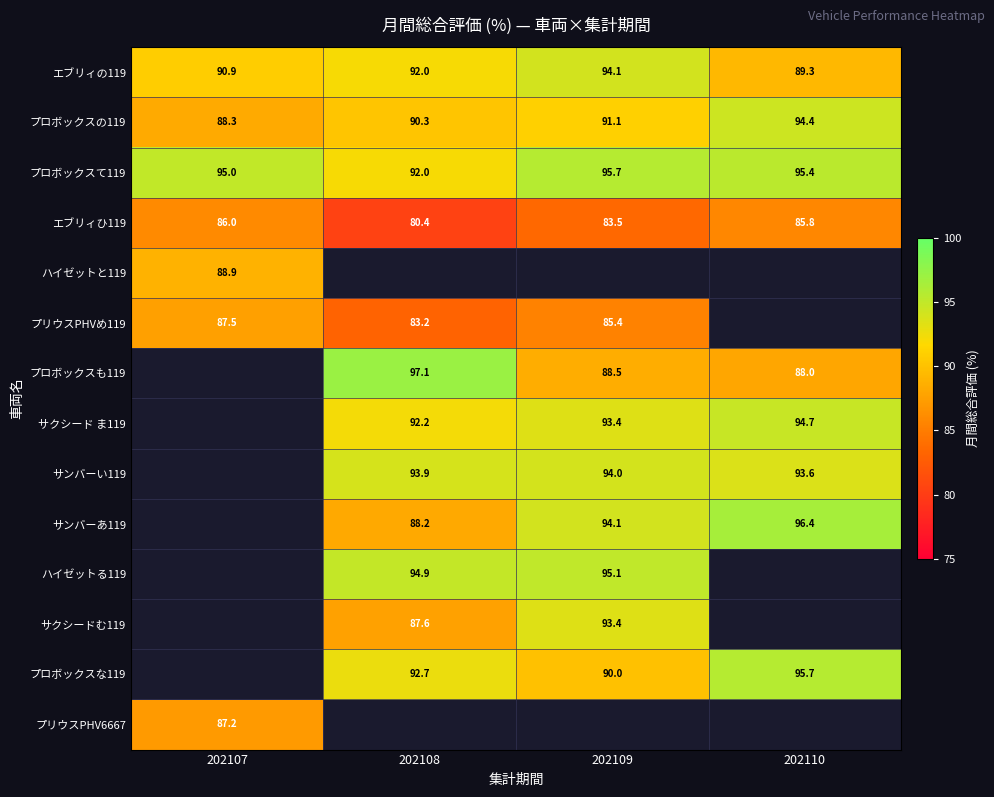

What is the minimum value shown in the chart?

80.4